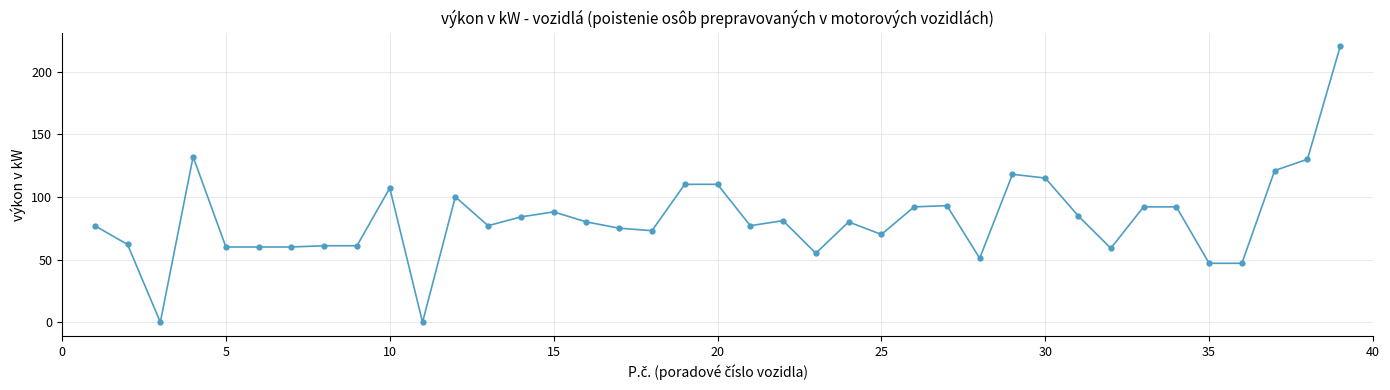

Does the chart display data point markers on the line(s)?

Yes